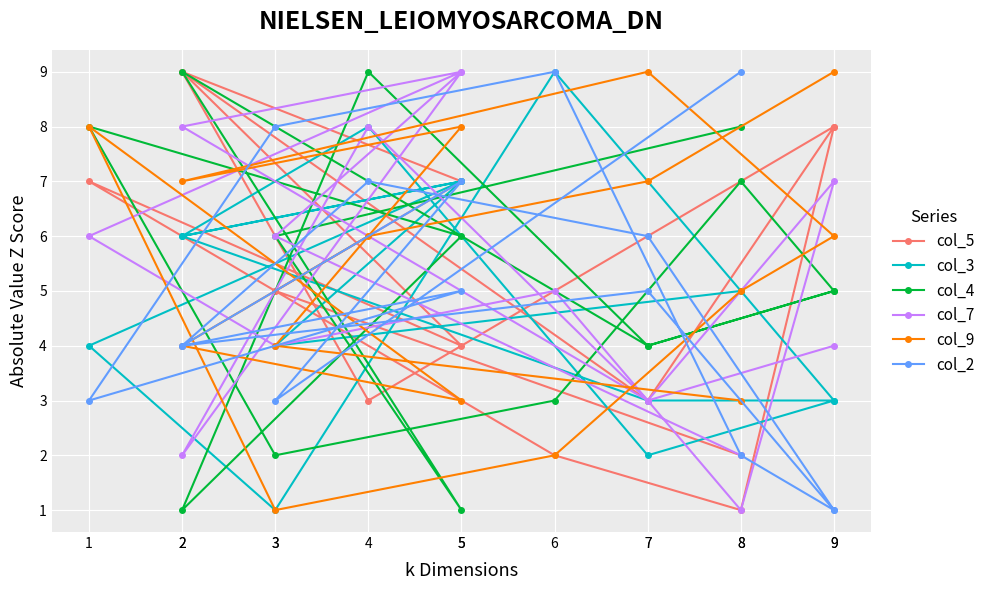

How many intersections are there between col_3 and col_2?

6